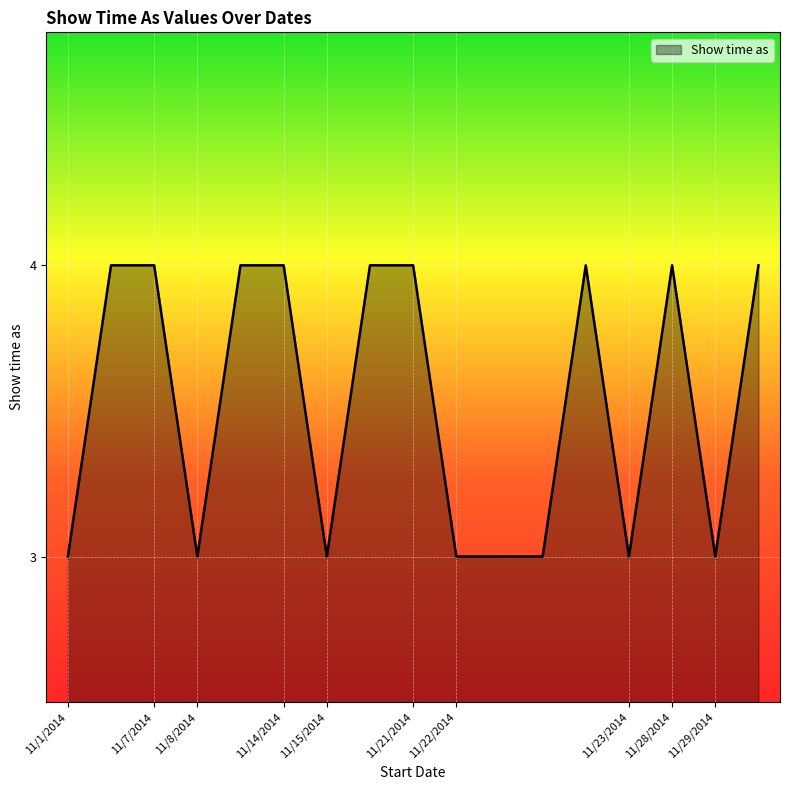

What is the greatest value displayed?

4